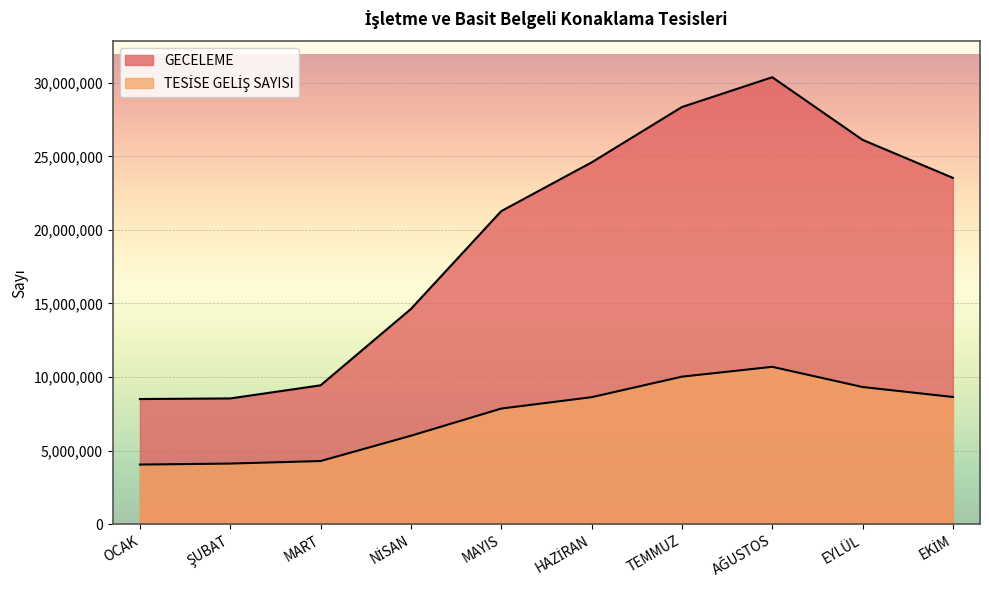

True or false: TESİSE GELİŞ SAYISI and GECELEME intersect in this chart.

False